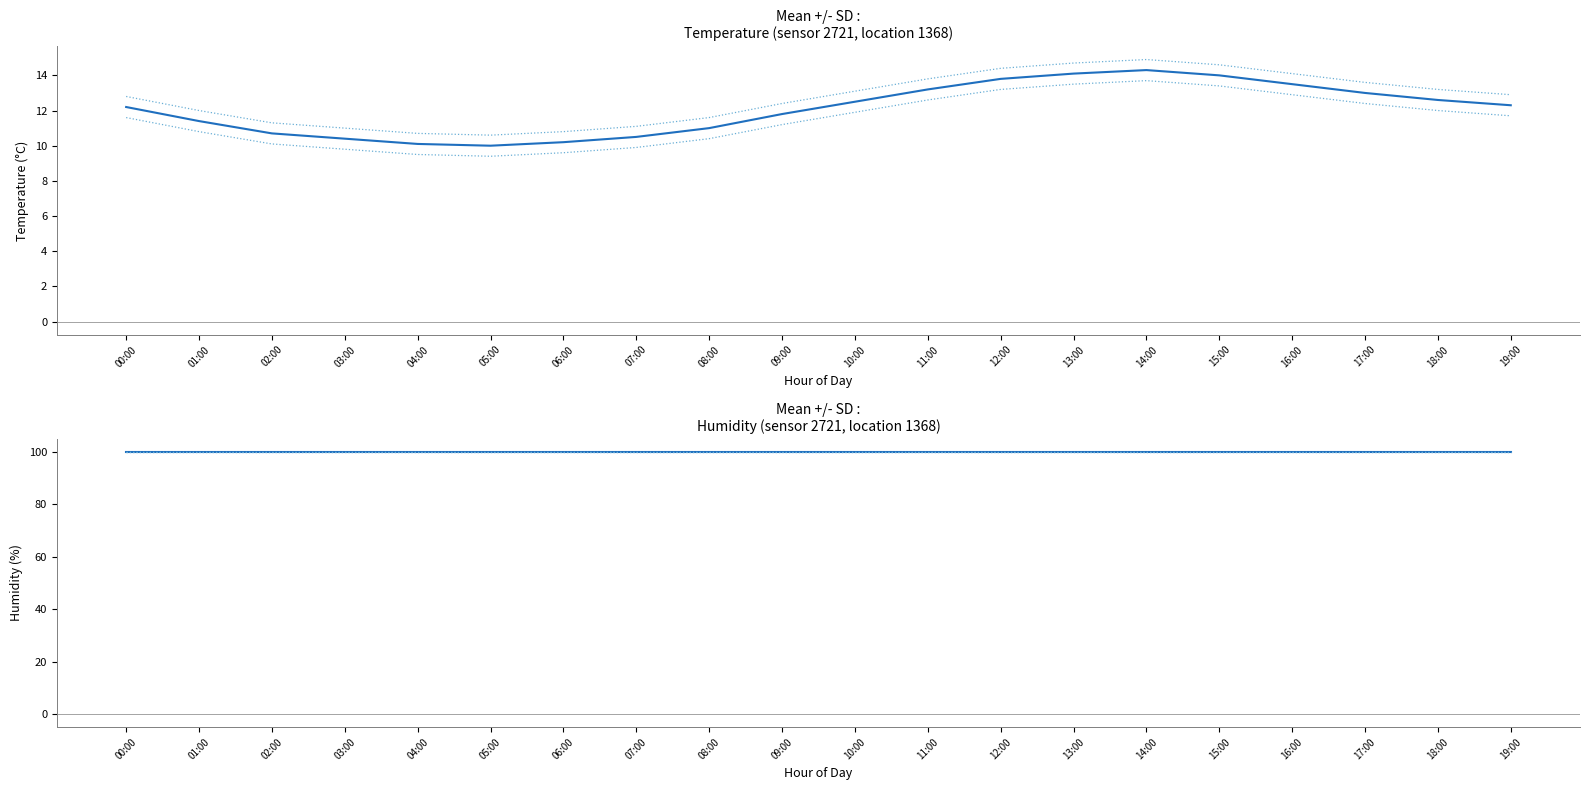

How many lines are shown in the chart?

6